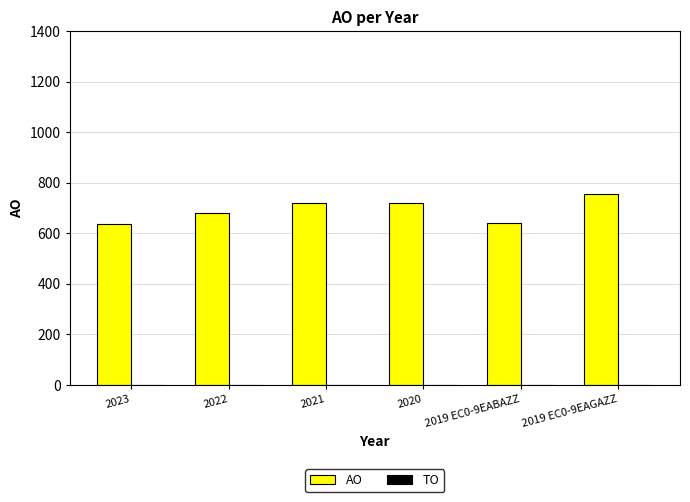

Count the number of categories in the chart.

6